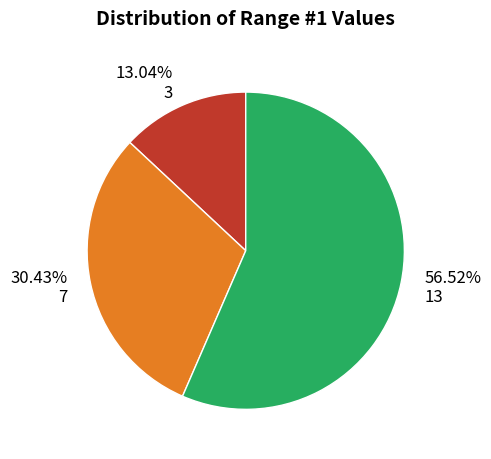

Which slice is the largest?

13